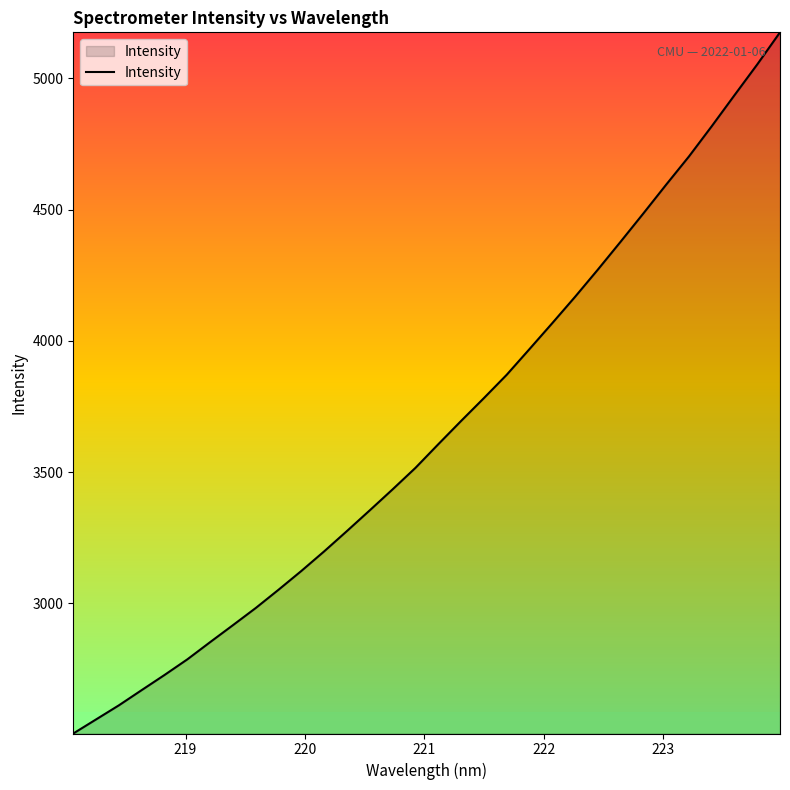

Reading right to left, extract all data points from this chart.

5175.0	5052.7	4935.4	4817.2	4702.1	4594.7	4485.2	4377.4	4271.0	4167.3	4067.1	3968.3	3870.4	3781.6	3694.6	3606.0	3516.1	3434.4	3354.7	3275.8	3198.3	3123.7	3052.2	2982.5	2917.1	2852.4	2786.8	2727.3	2669.7	2611.6	2557.9	2504.2